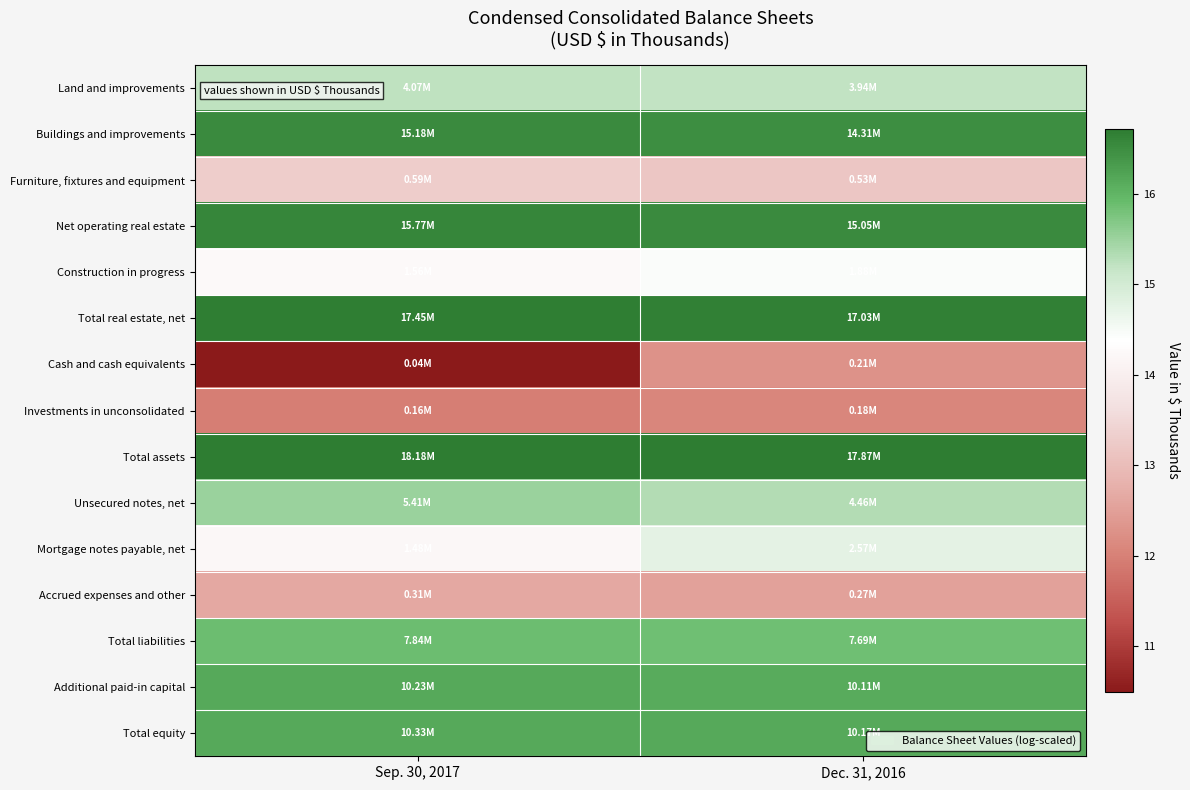

Which series changed the most between Sep. 30, 2017 and Dec. 31, 2016?

Cash and cash equivalents